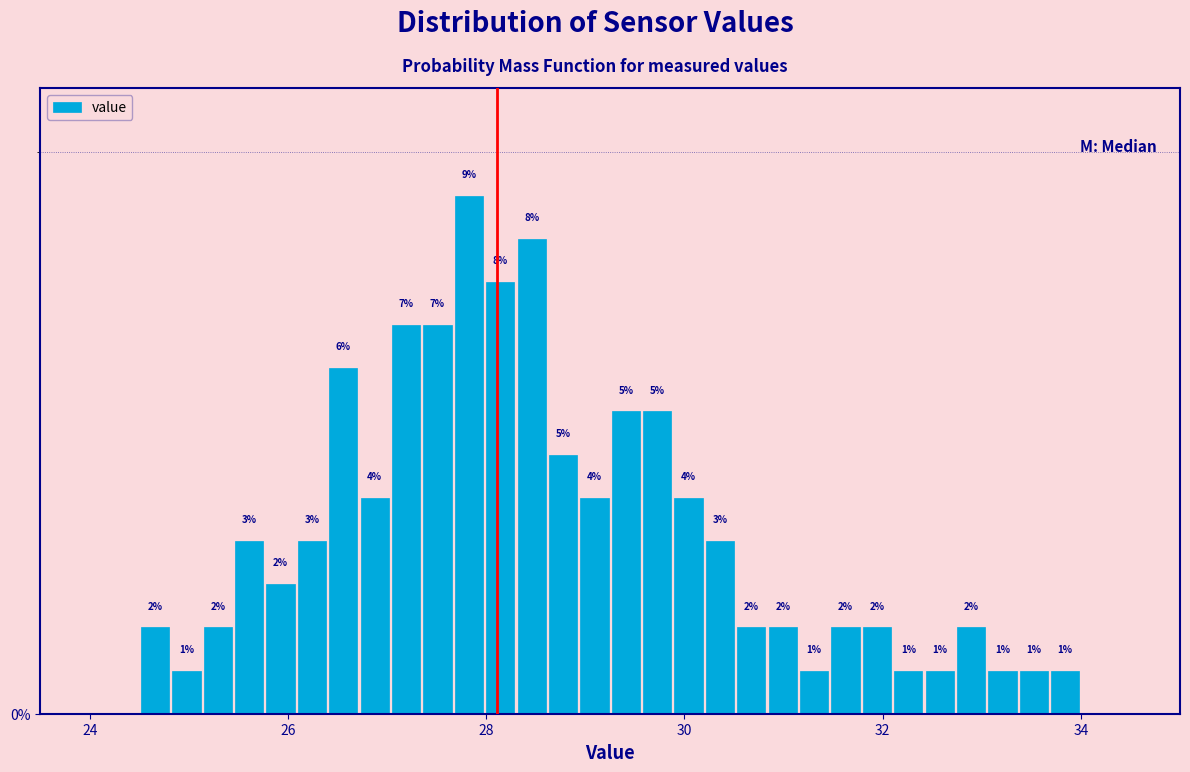

Around what value on the x-axis is the tallest bar? Give the approximate position of its centre, as read against the axis.

27.8